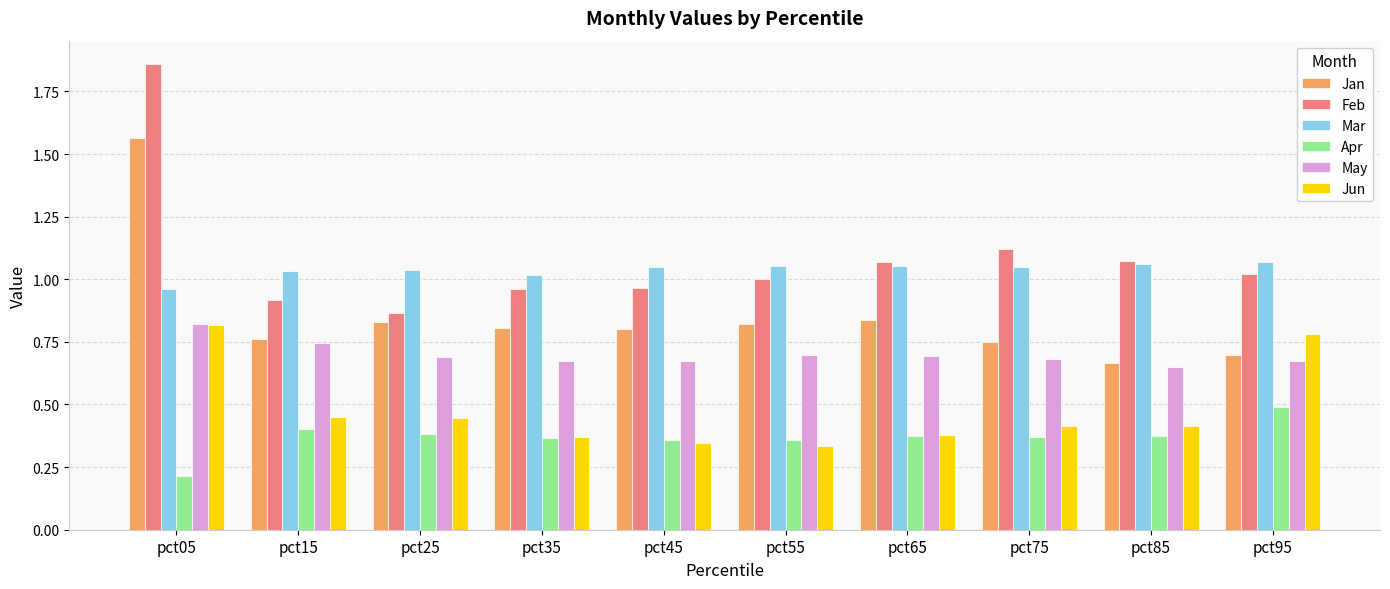

At which label is Apr closest to 0?

pct05